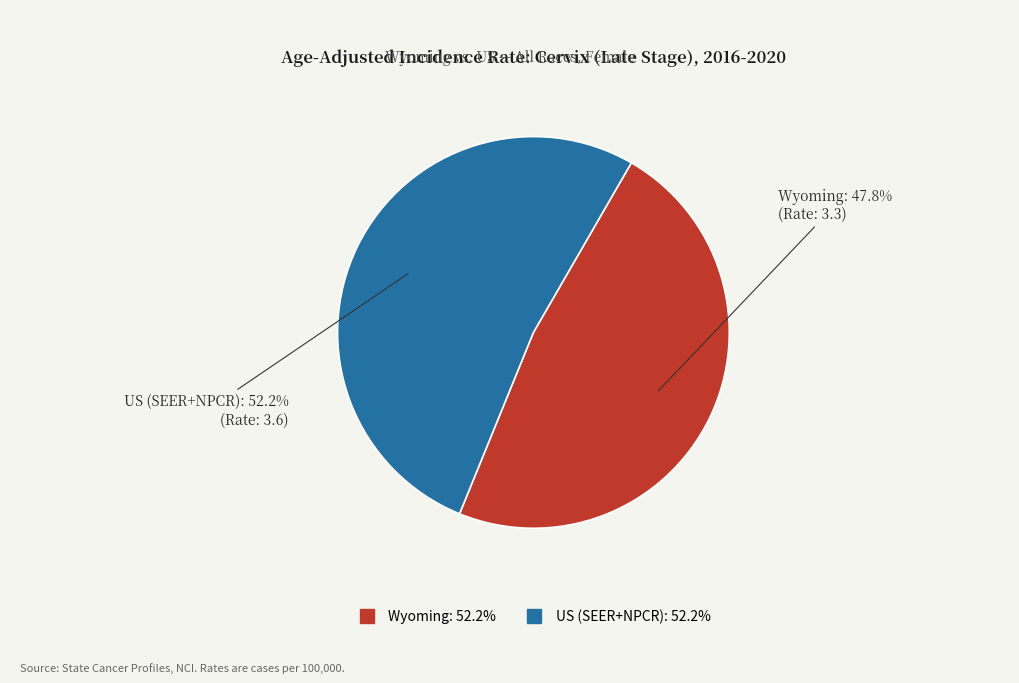

To the nearest percent, what is the average slice percentage?

50%